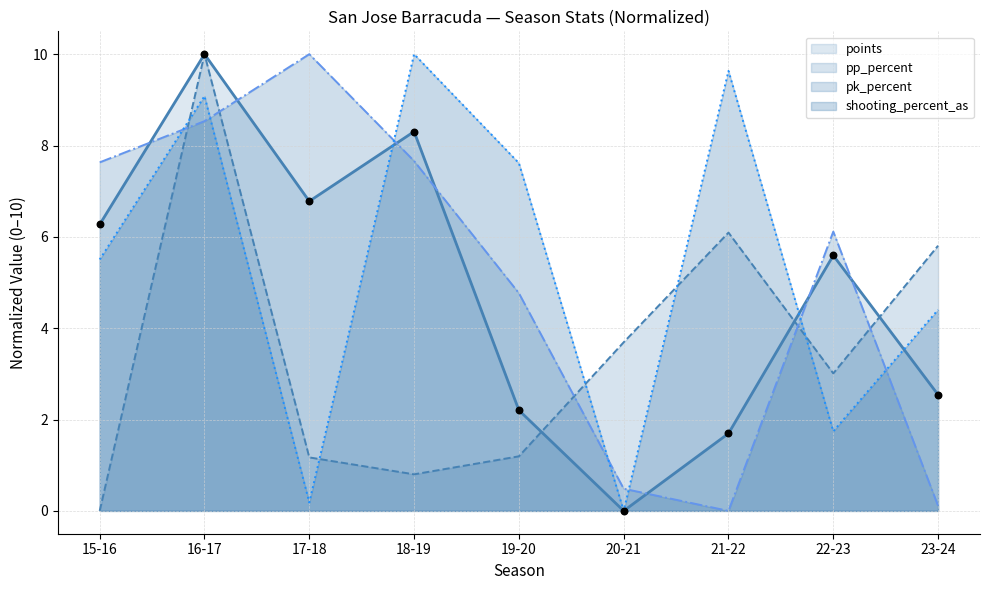

At which category is the sum across all series the highest?

16-17